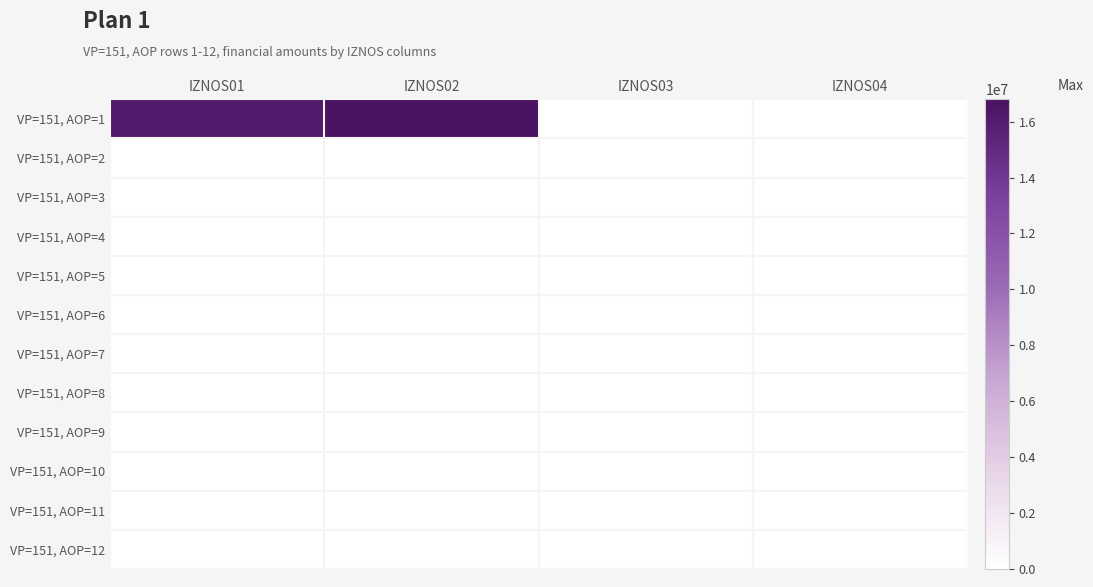

Which series changed the most between IZNOS03 and IZNOS04?

VP=151, AOP=1